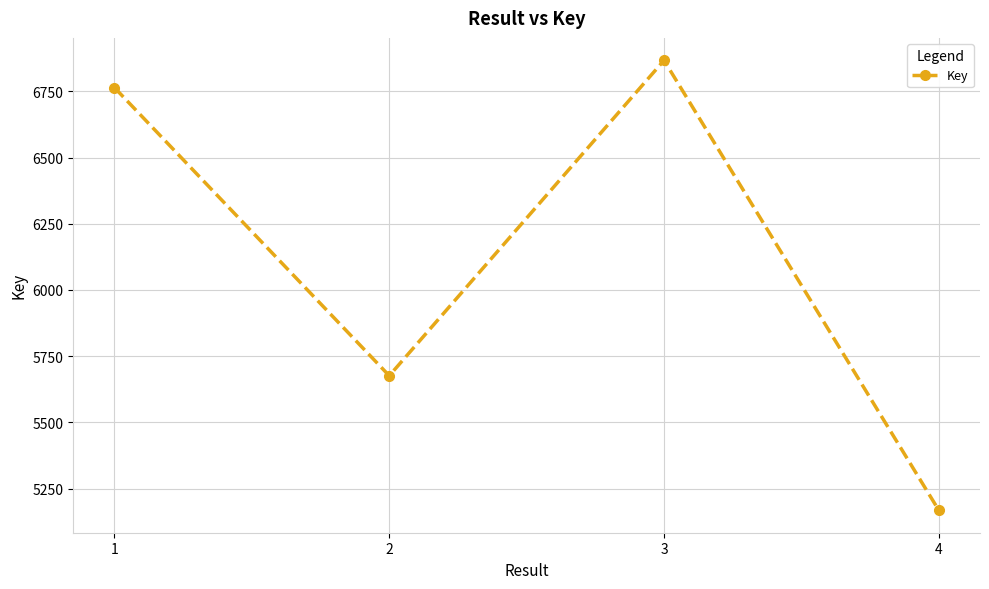

What is the maximum value shown in the chart?

6867